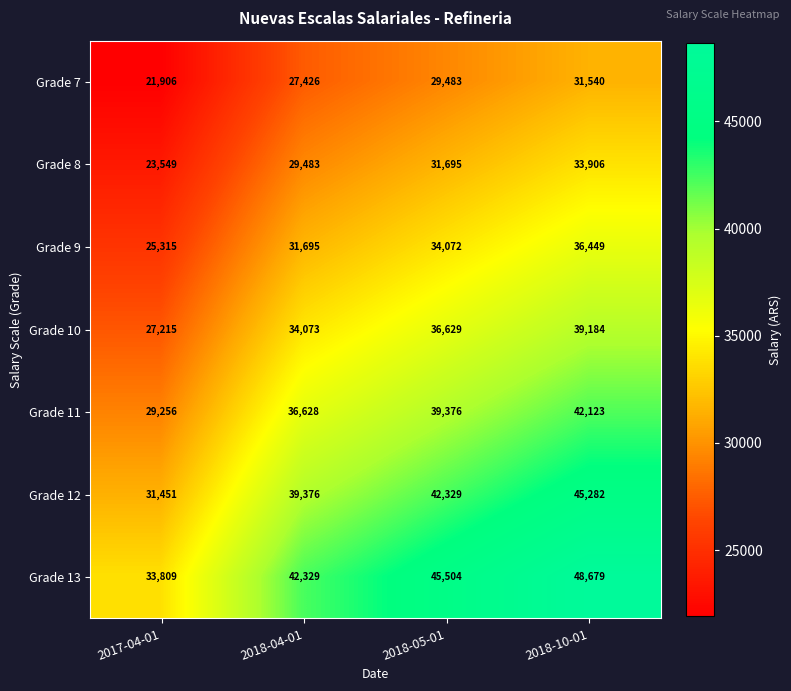

Which series changed the most between 2018-04-01 and 2018-05-01?

Grade 13